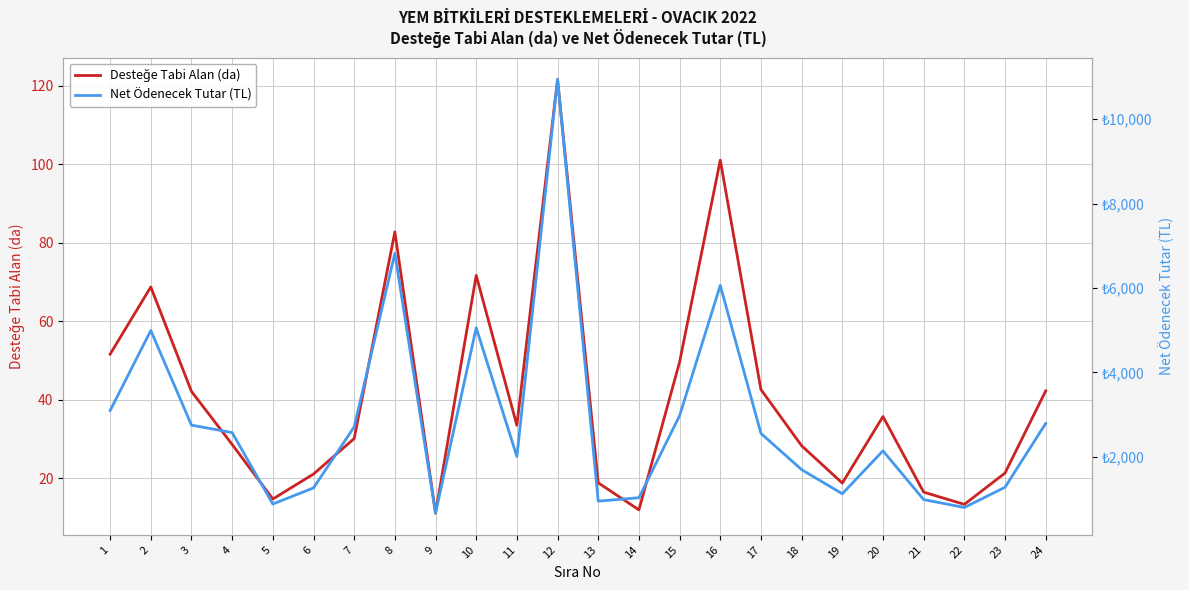

Is it true that Desteğe Tabi Alan (da) equals 42.8 at 16?

False